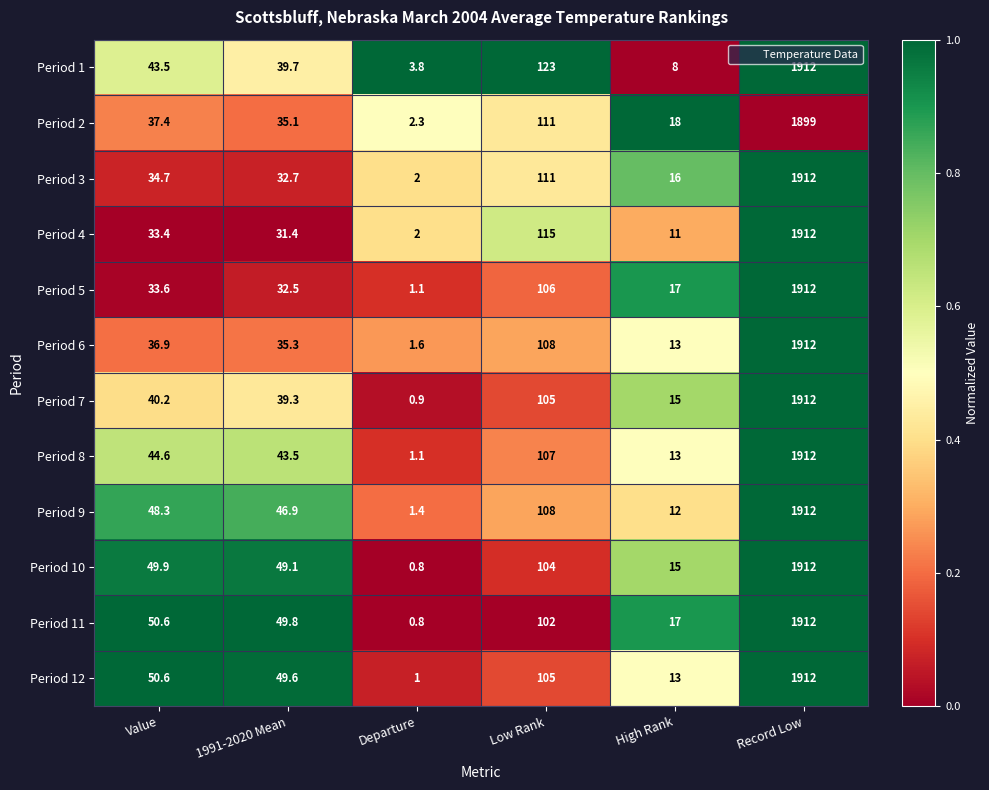

List the labels in order of Period 5 value, smallest first.

Departure, High Rank, 1991-2020 Mean, Value, Low Rank, Record Low